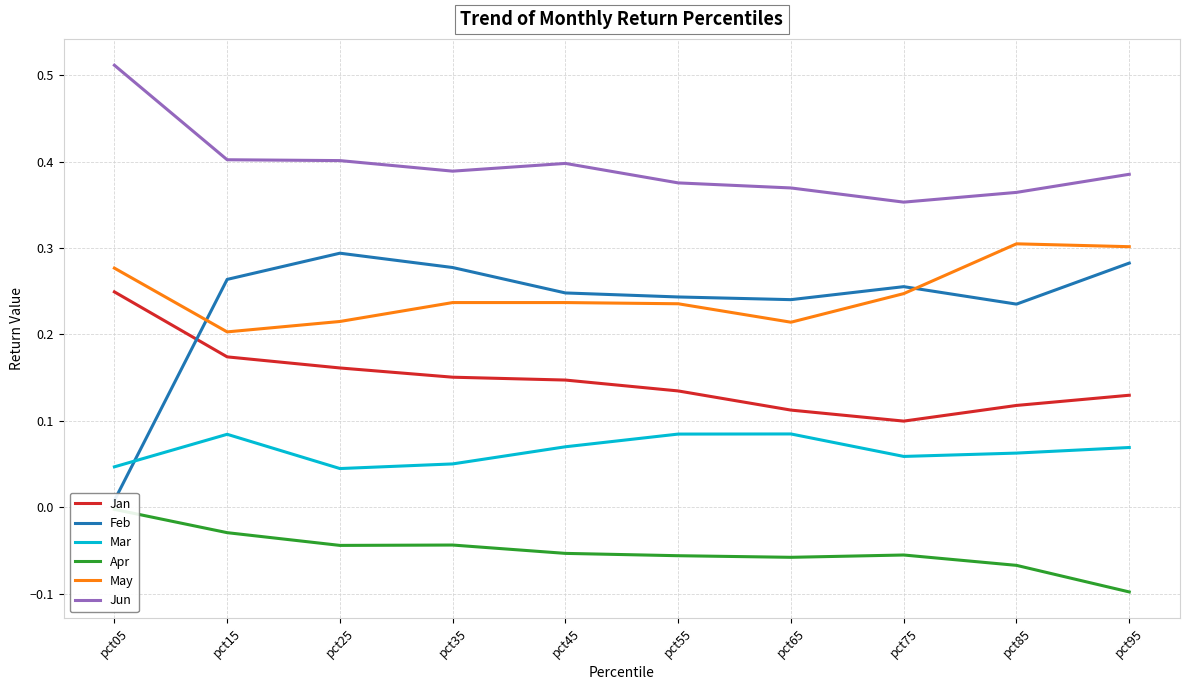

Does the chart display data point markers on the line(s)?

No